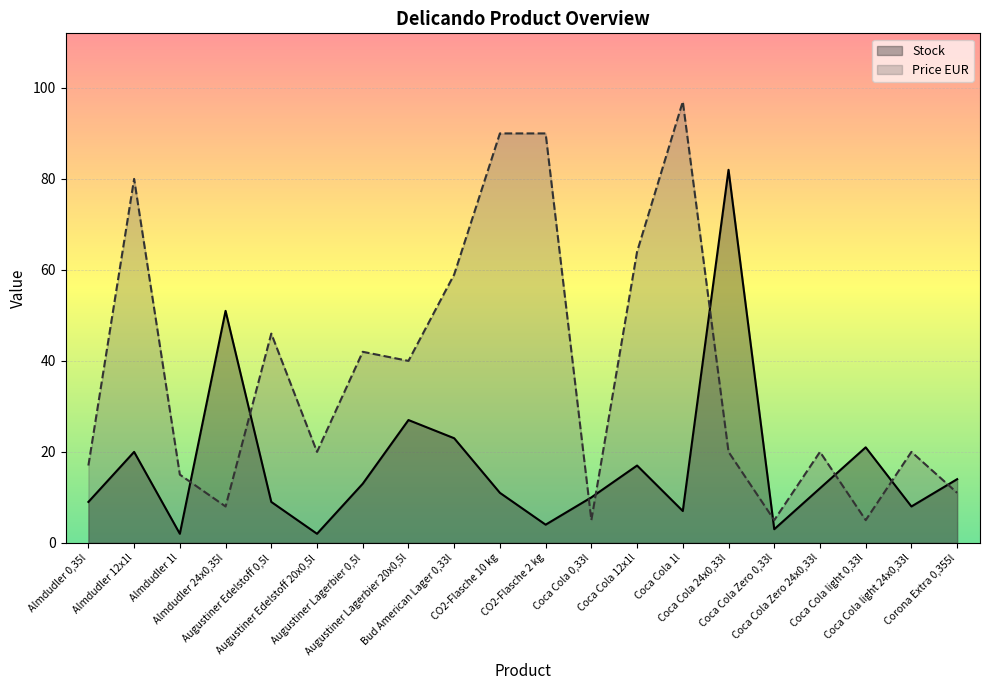

What is the label of the 4th point from the left?

Almdudler 24x0,35l